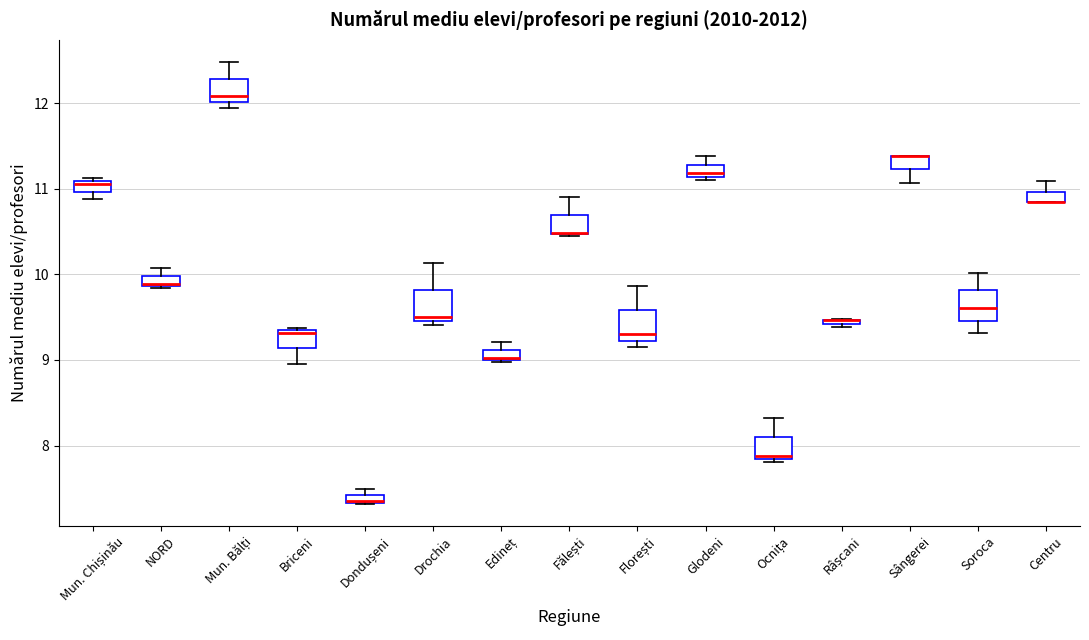

Where is the lower edge of the box for Centru on the y-axis? The values are not printed on the chart, so give them approximately, as read against the axis.

10.8